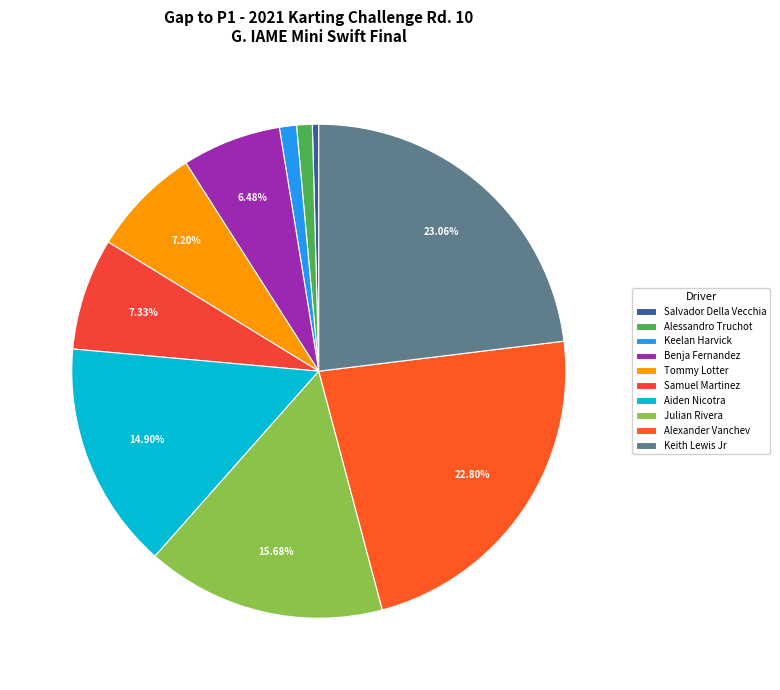

What percentage do Alexander Vanchev and Keith Lewis Jr together represent?

46.1%